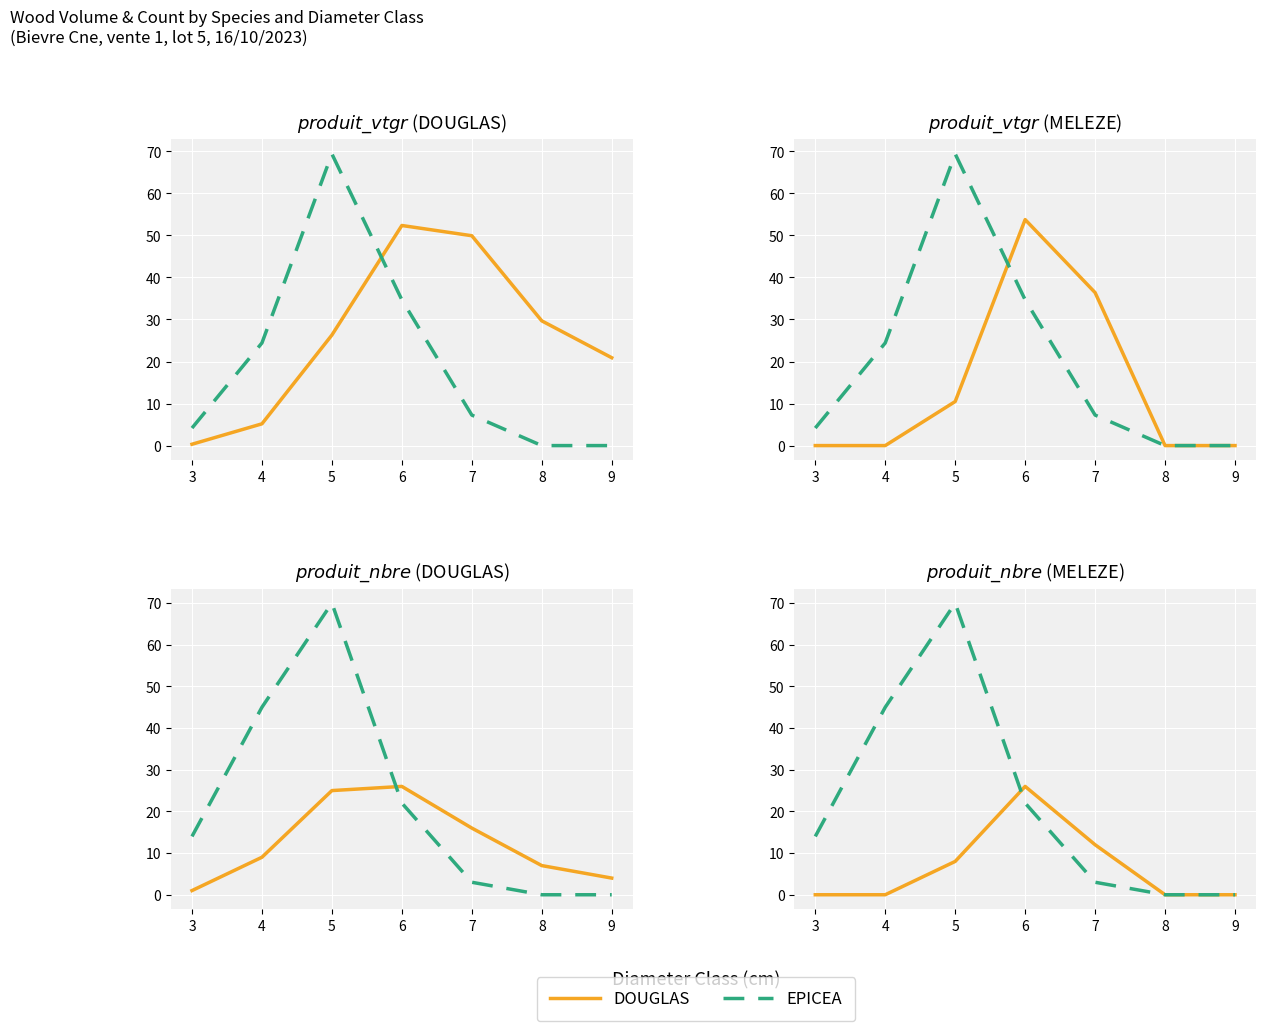

At which category does MELEZE DU JAPON reach its first local peak?

6